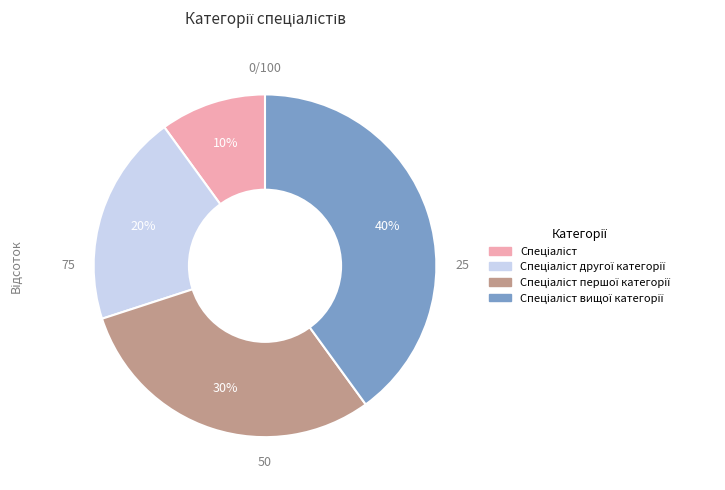

Is there any slice that represents more than half of the pie?

No